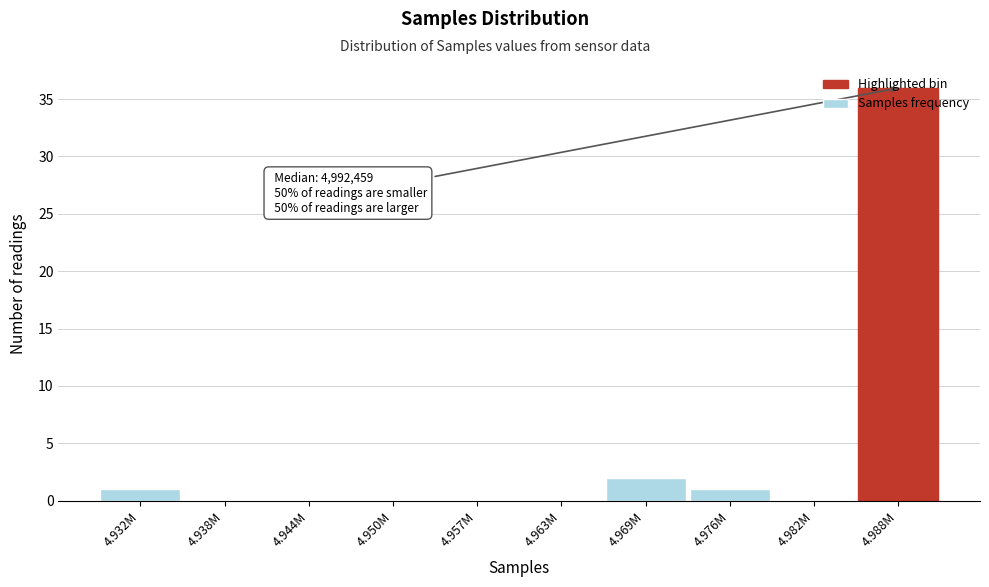

The chart shows a value of -19 at 4.982M. True or false?

False